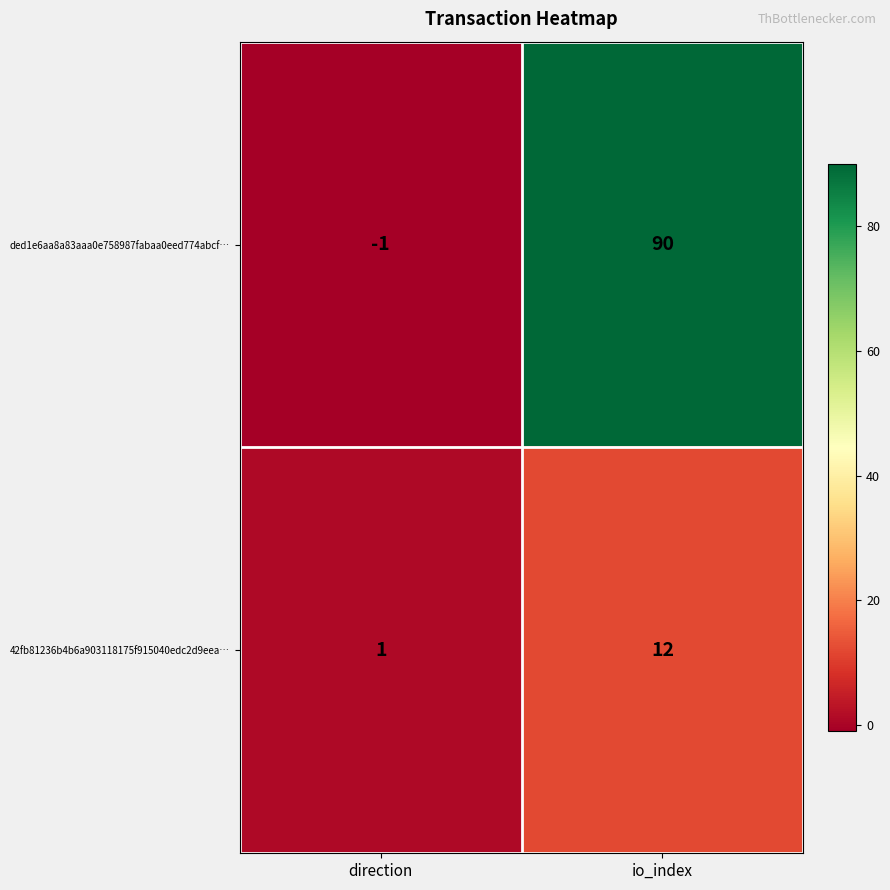

At io_index, list the series in order from smallest to largest.

42fb81236b4b6a903118175f915040edc2d9eea…, ded1e6aa8a83aaa0e758987fabaa0eed774abcf…